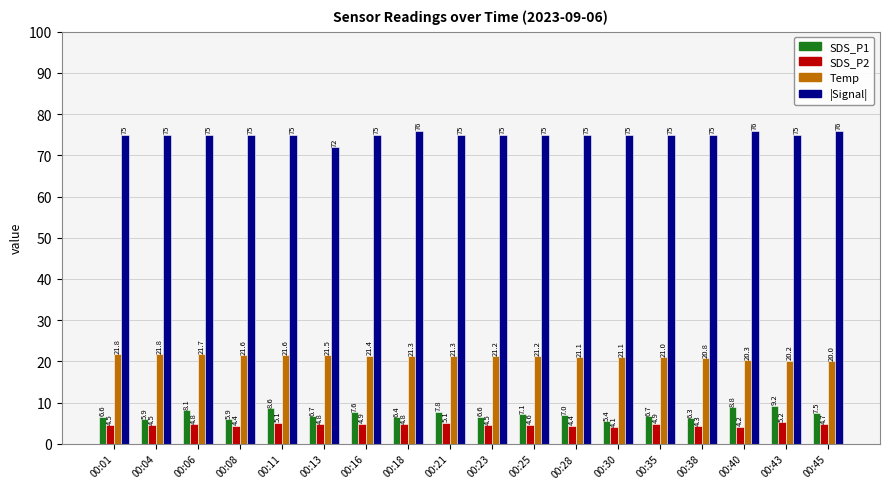

What is the smallest value displayed?

4.1